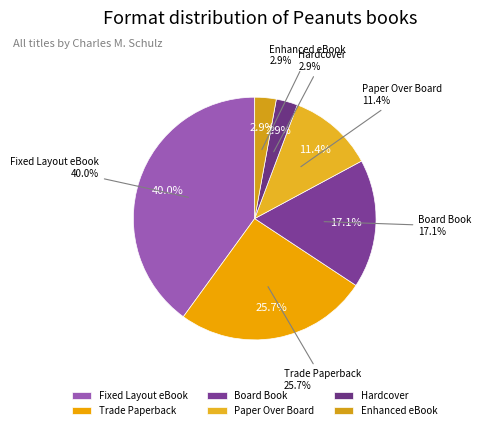

Is it true that Enhanced eBook is 18% of the pie?

False